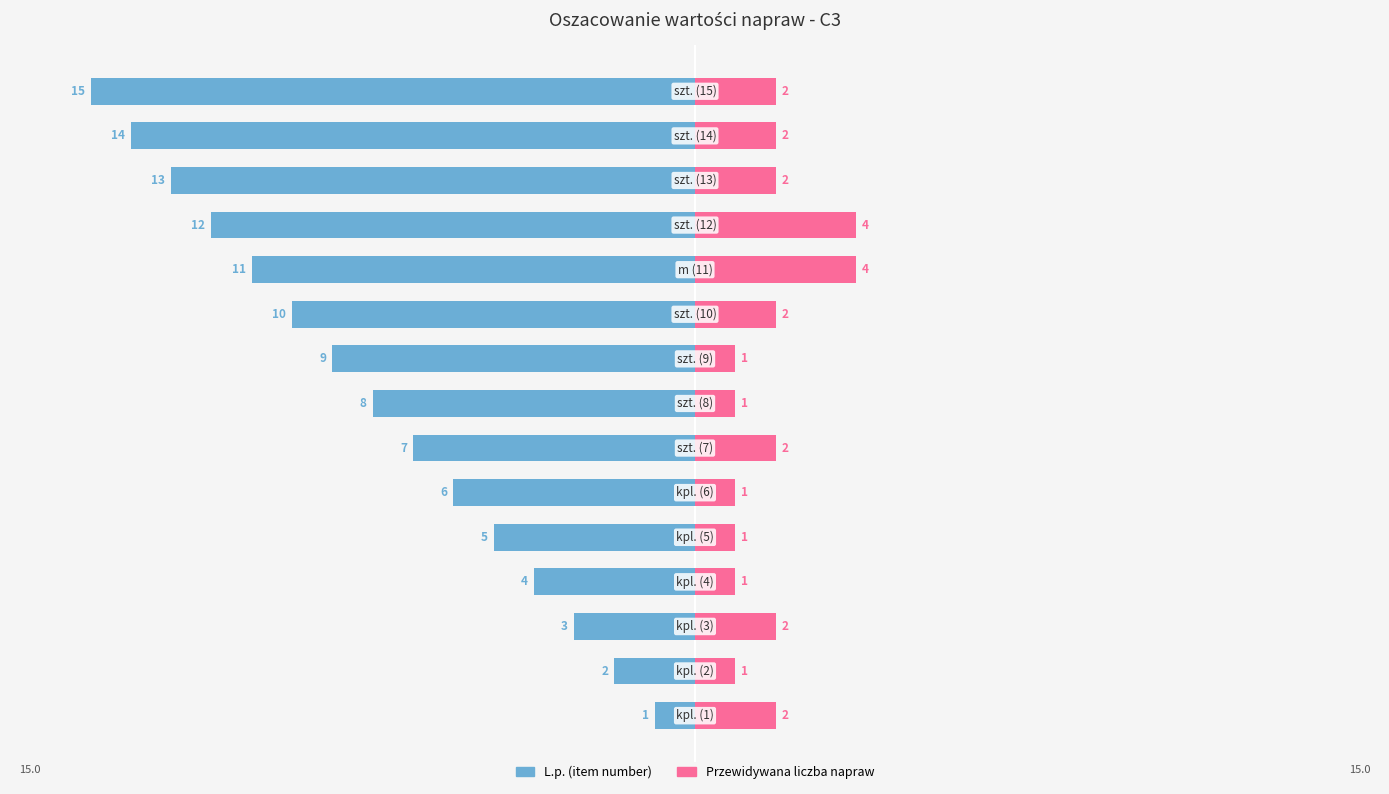

What are all the series names shown in the legend?

L.p. (item number), Przewidywana liczba napraw